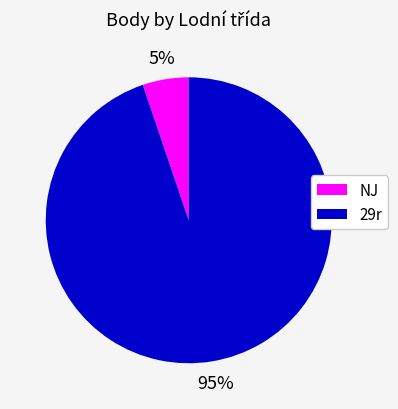

To the nearest percent, what is the average slice percentage?

50%